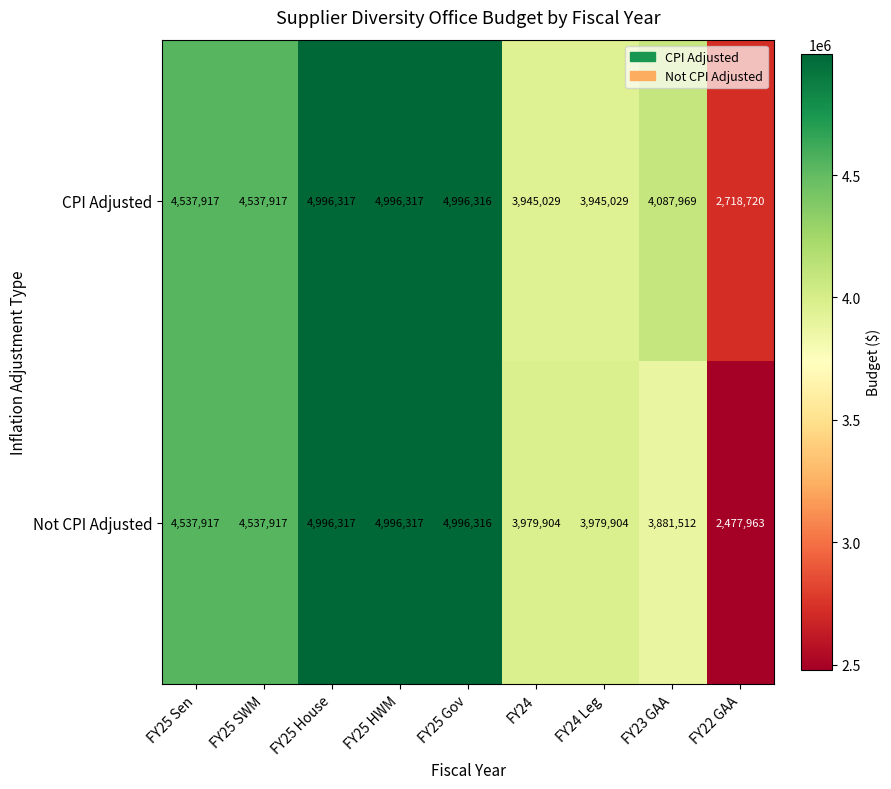

What is the difference between the maximum and minimum values in the Not CPI Adjusted series?

2518354